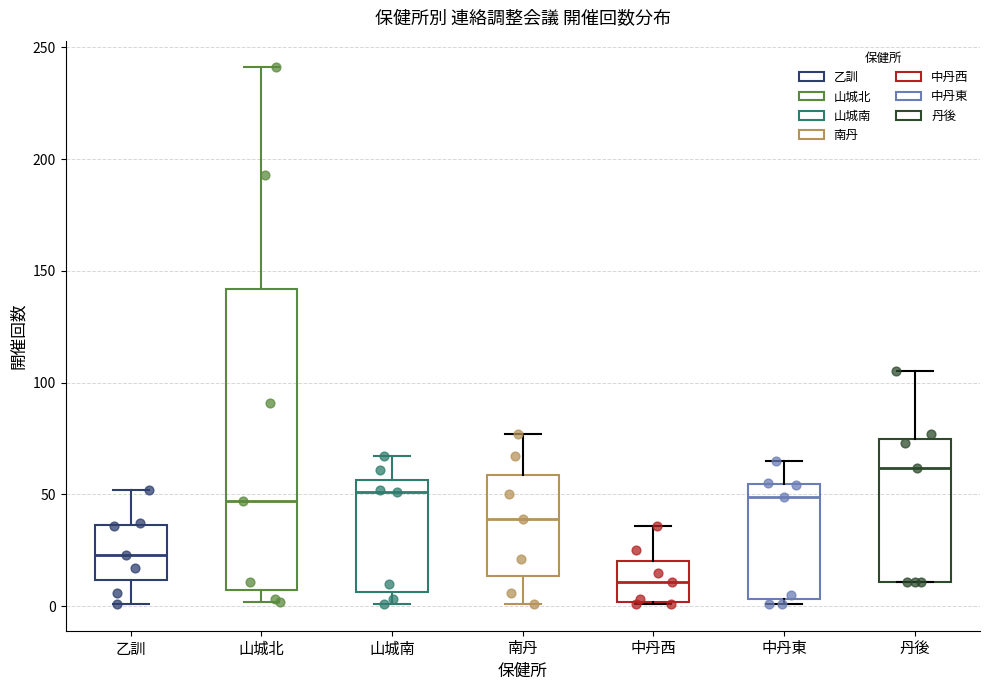

Where is the upper edge of the box for 山城北 on the y-axis? The values are not printed on the chart, so give them approximately, as read against the axis.

140